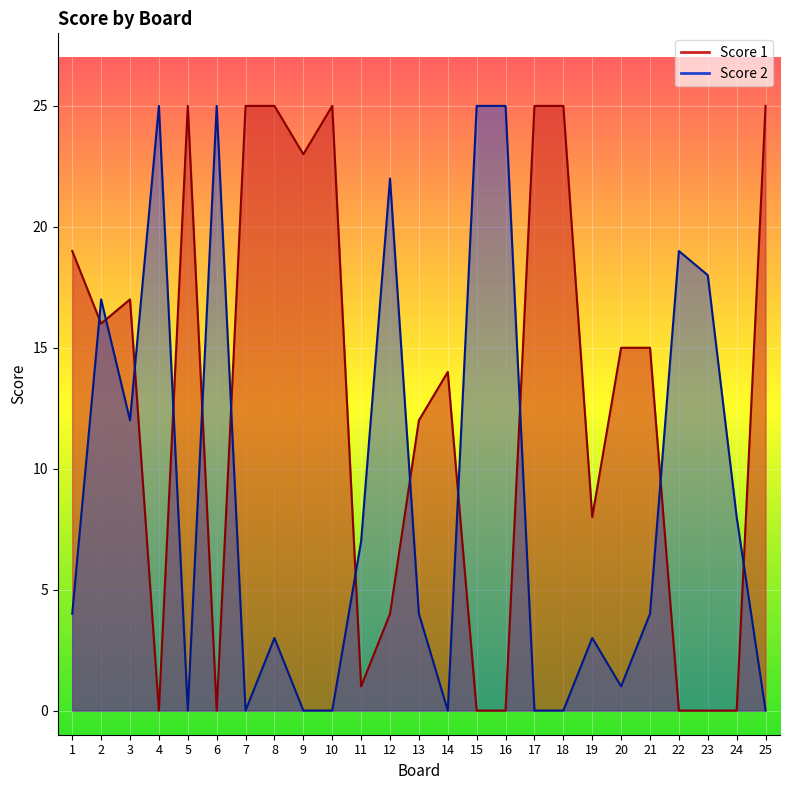

How many values in Score 2 are above zero?

17